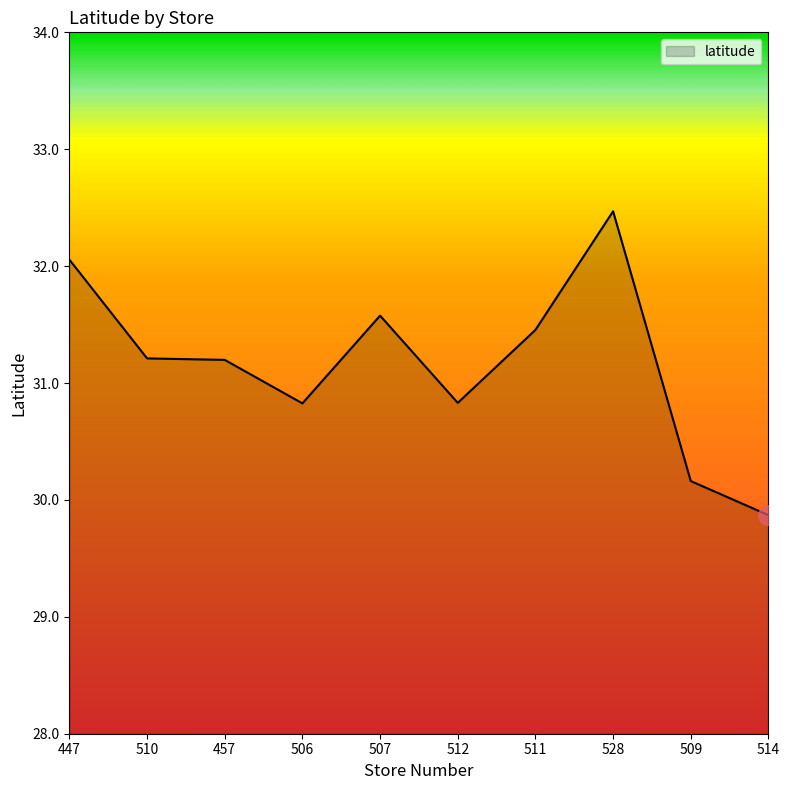

Where does the data first go above 31?

447